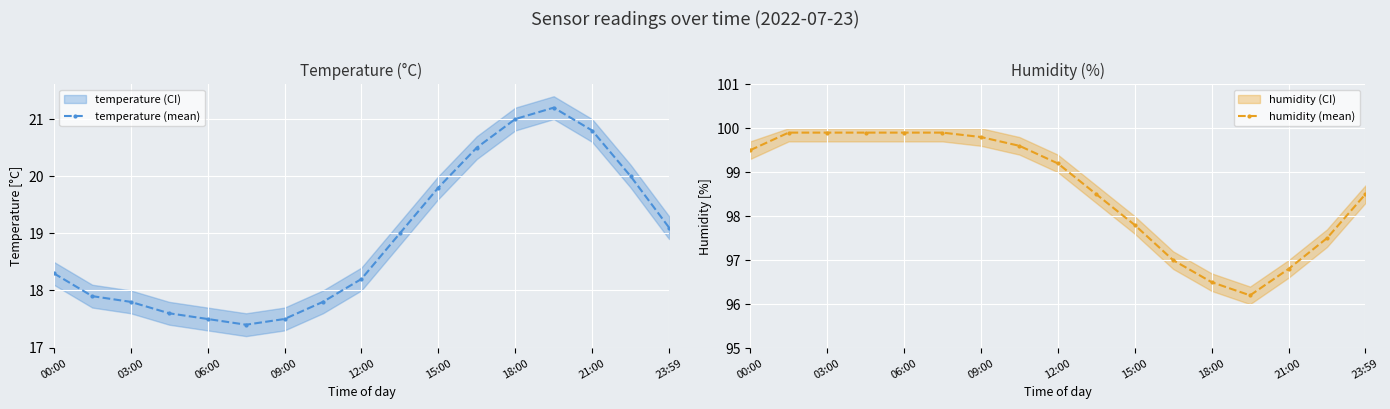

Is this an area chart (filled region under the line)?

No